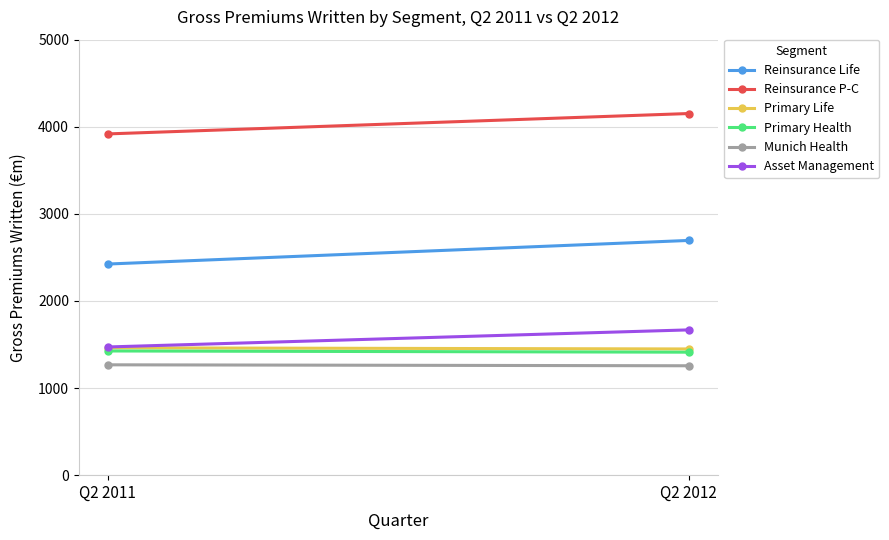

At how many categories does at least one series exceed 3448?

2